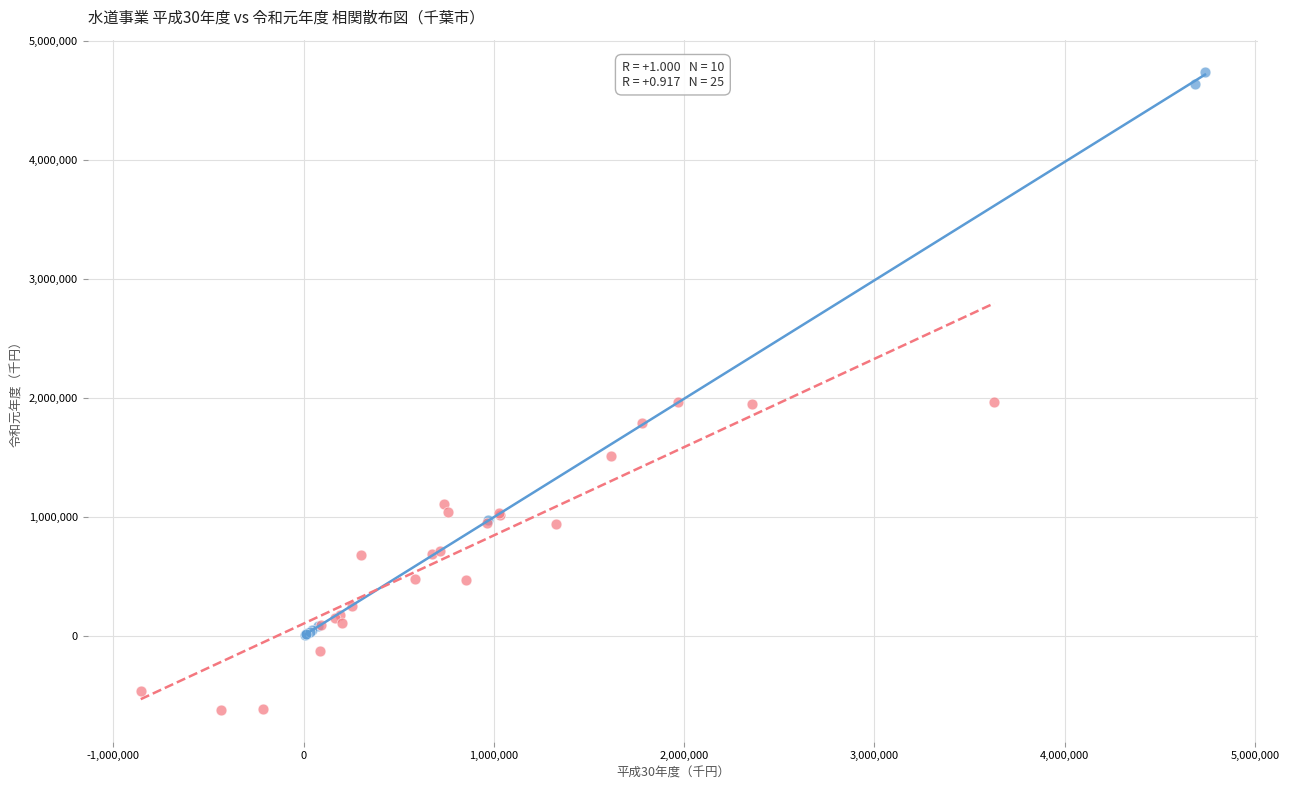

Which series has the widest spread of Y values?

施設・業務指標